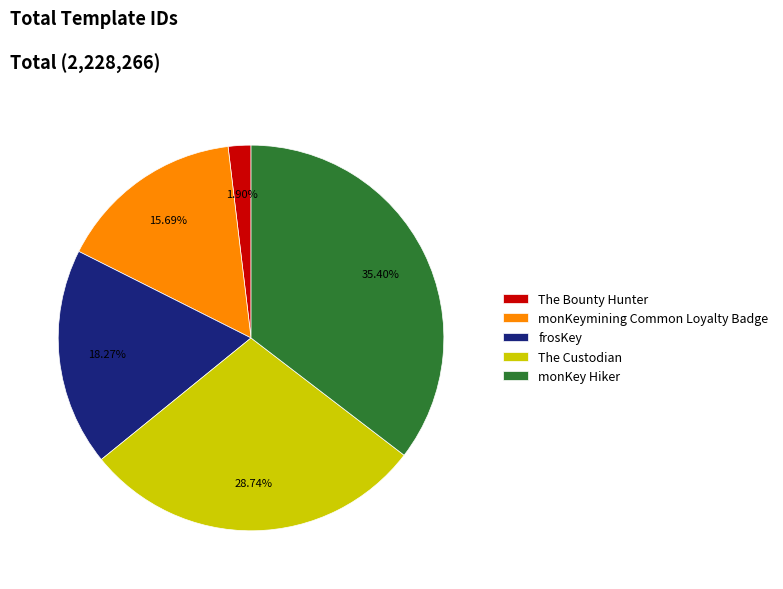

What percentage is the The Custodian slice, to the nearest percent?

29%